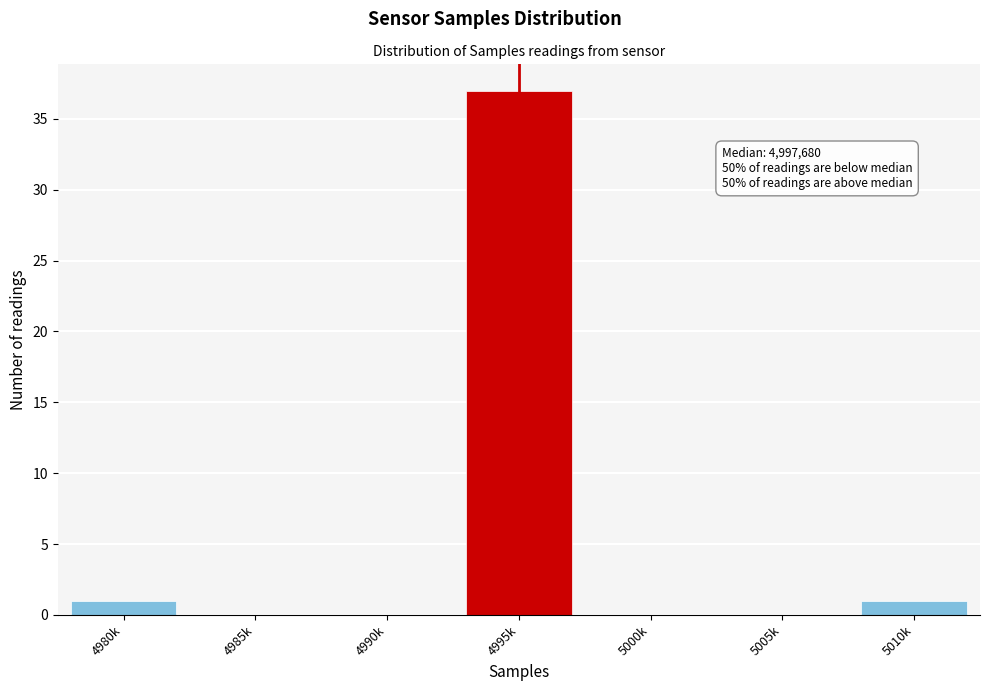

Reading left to right, transcribe all the data shown in this chart.

4980k=1	4985k=0	4990k=0	4995k=37	5000k=0	5005k=0	5010k=1